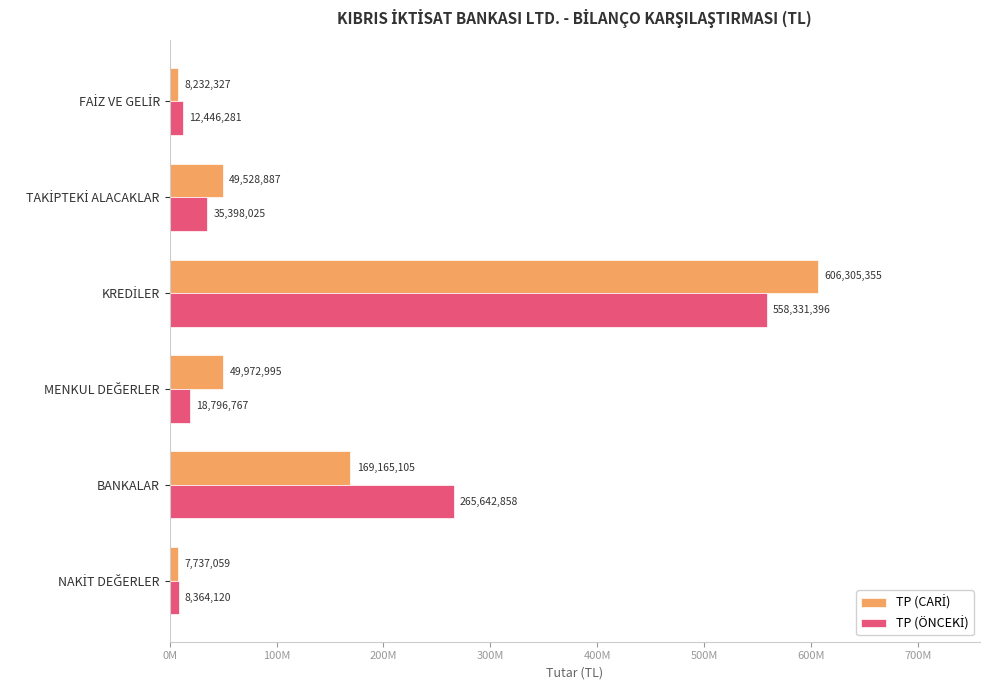

Which series has the widest spread of values?

TP (CARİ)